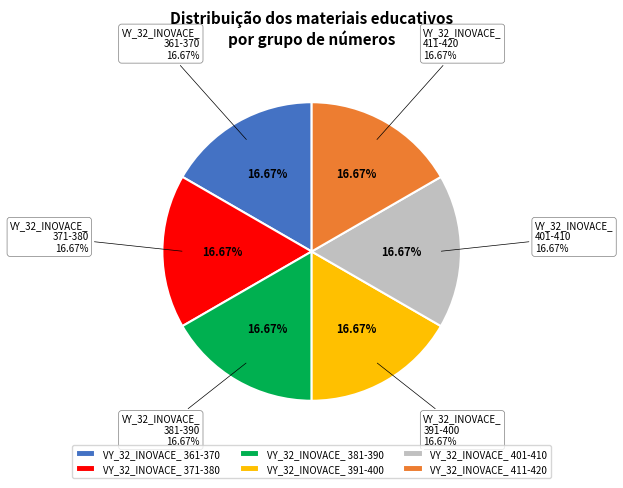

Which has a higher value, VY_32_INOVACE_ 371-380 or VY_32_INOVACE_ 381-390?

VY_32_INOVACE_ 371-380